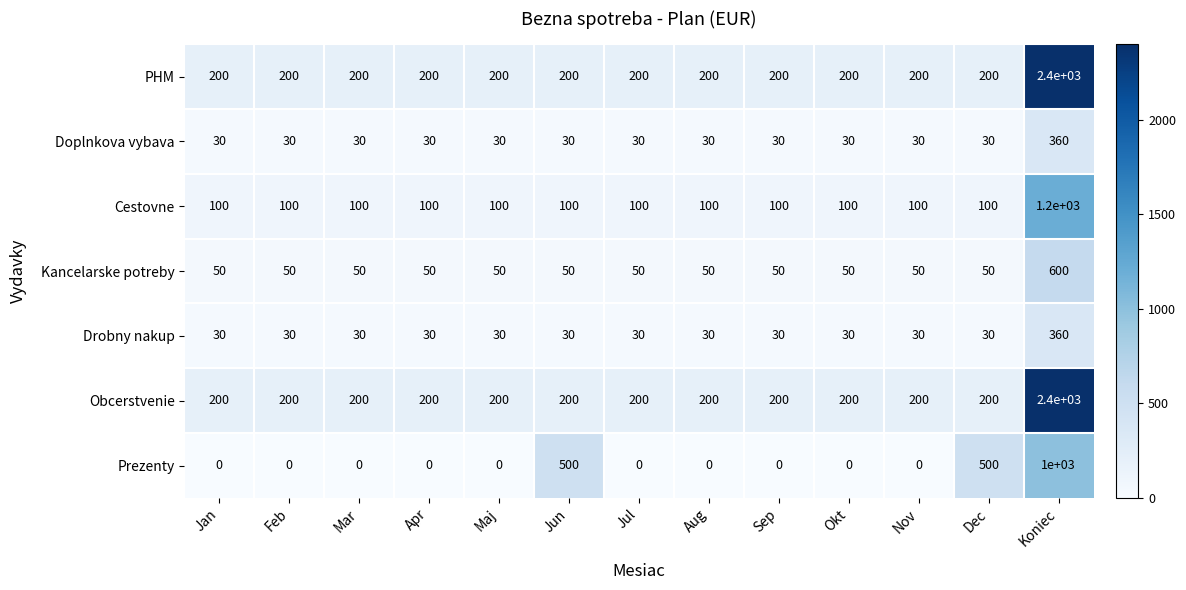

The value of Kancelarske potreby at Aug is 30. True or false?

False